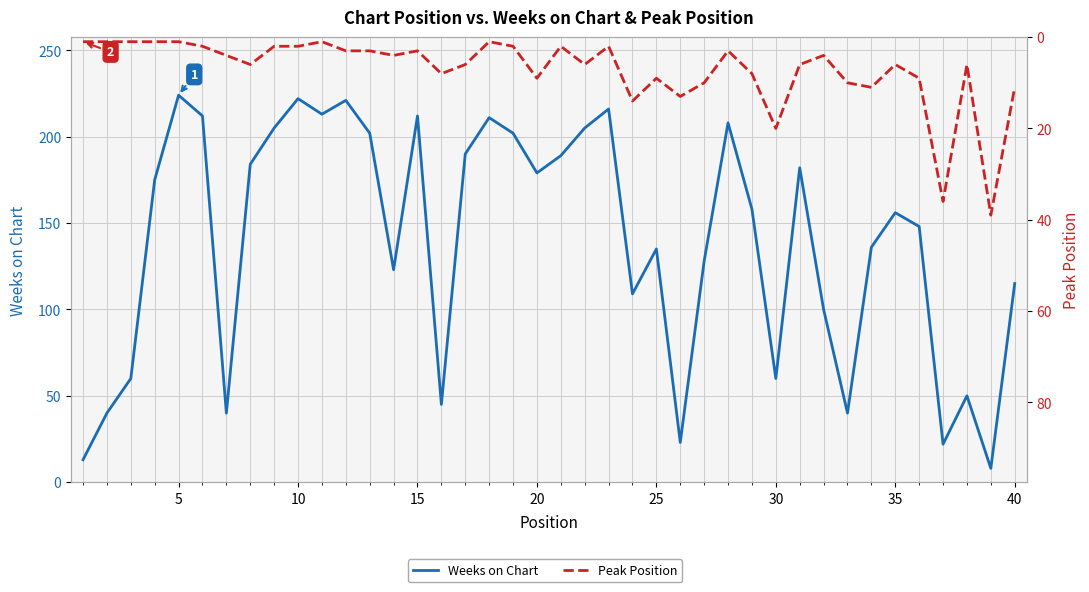

What are all the series names shown in the legend?

Weeks on Chart, Peak Position